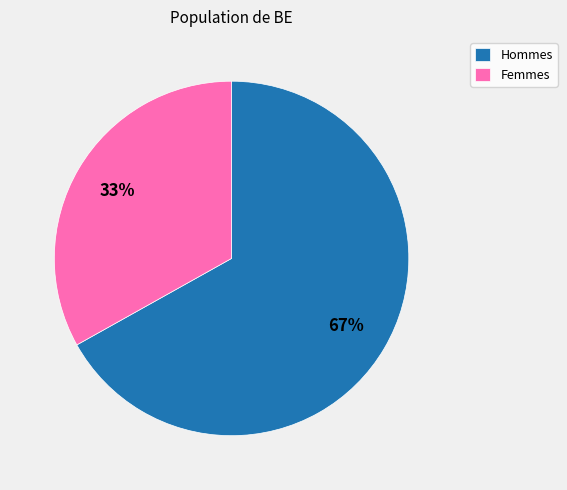

What percentage is the Hommes slice, to the nearest percent?

67%